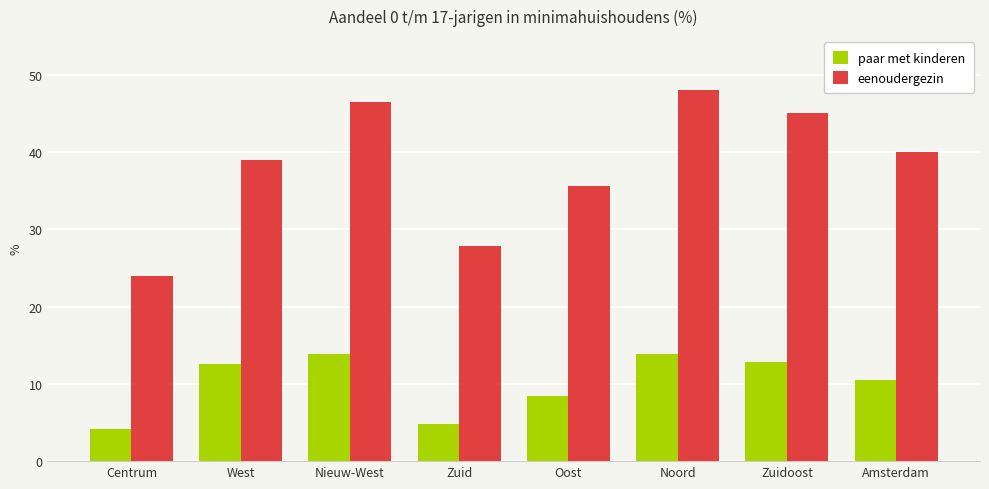

What is the minimum value for eenoudergezin?

24.0